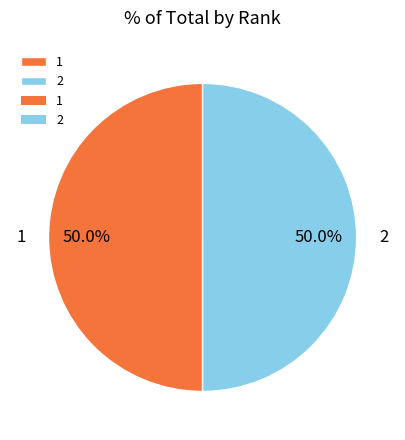

Approximately how many times larger is the value at 1 compared to 2?

1.0